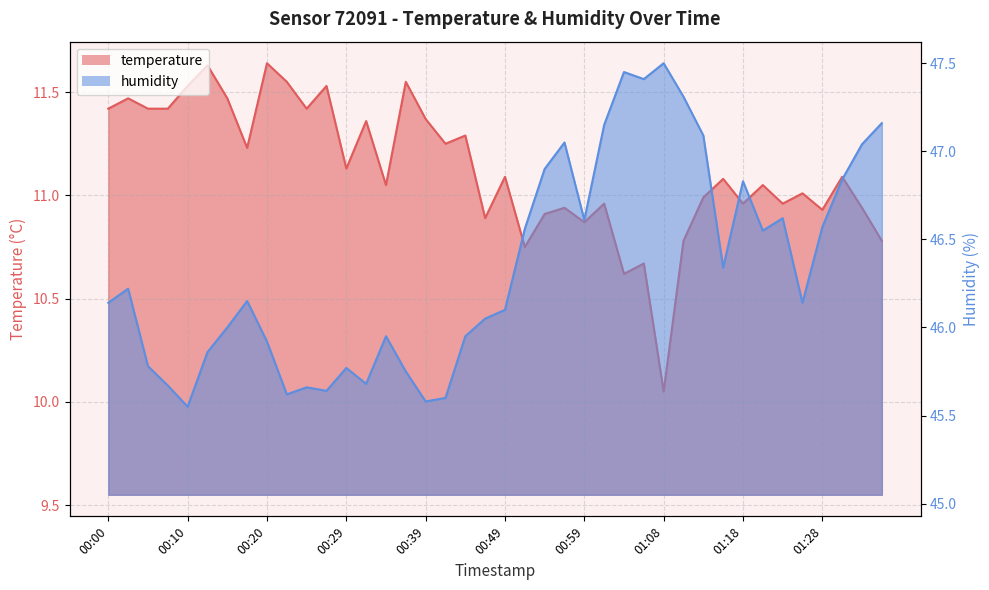

At which category does temperature reach its first local peak?

00:03